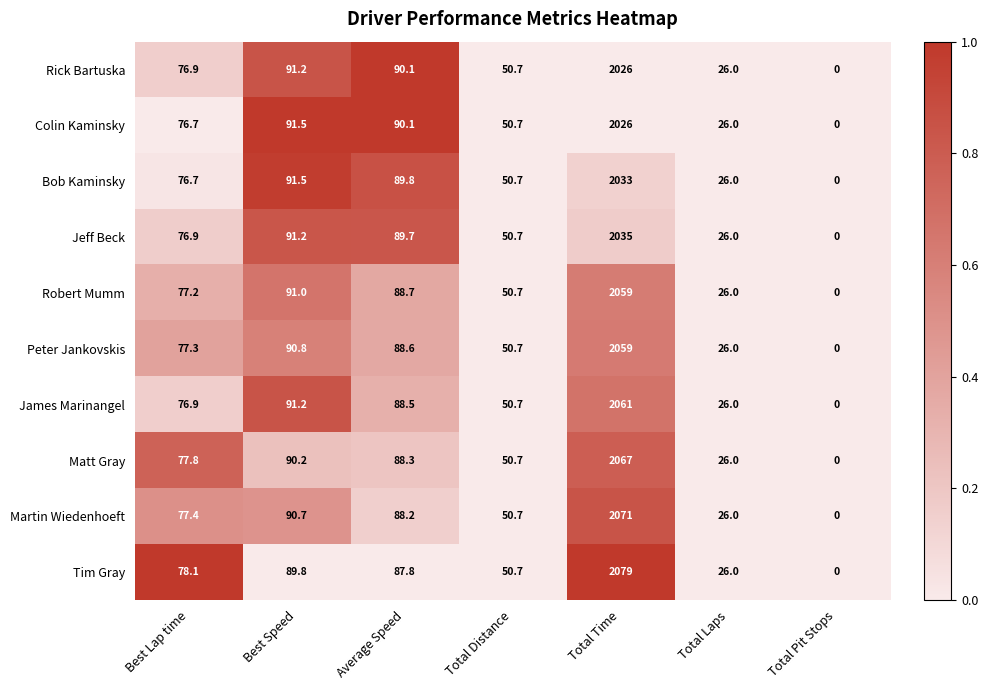

At which category is the sum across all series the highest?

Total Time